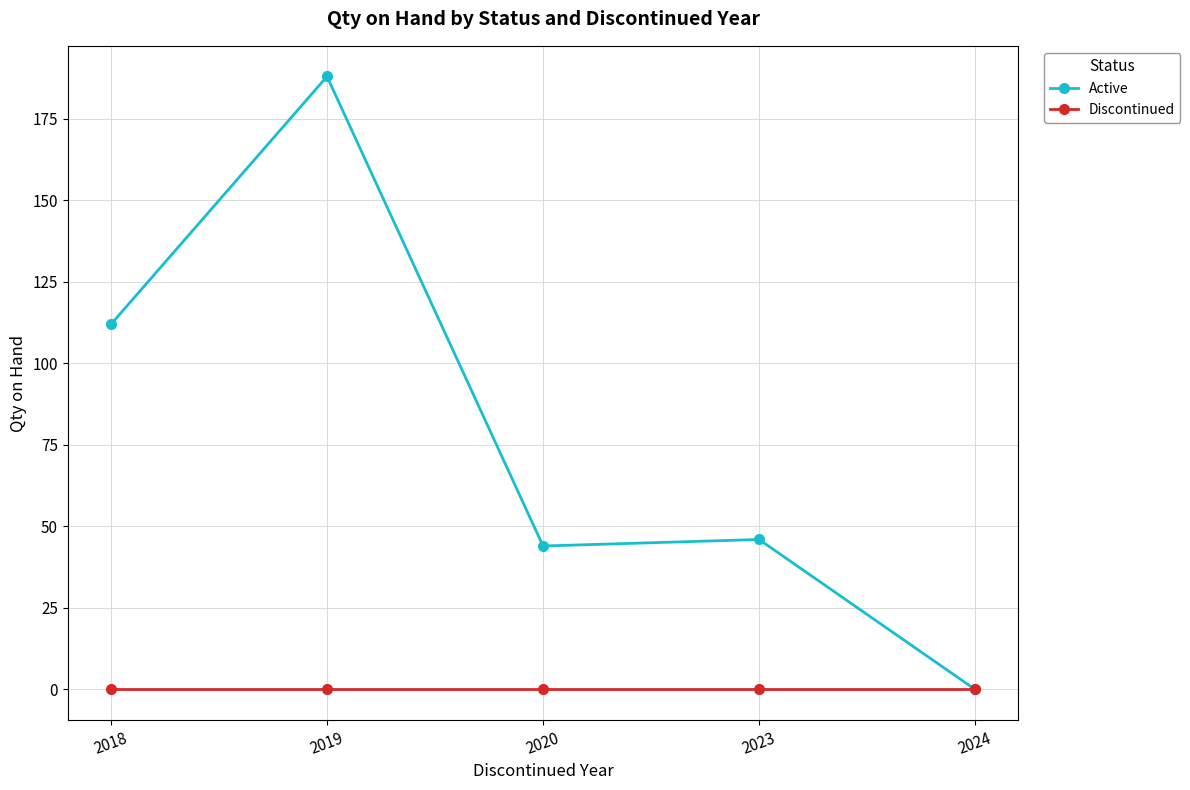

How many positive values does the Active series have?

4